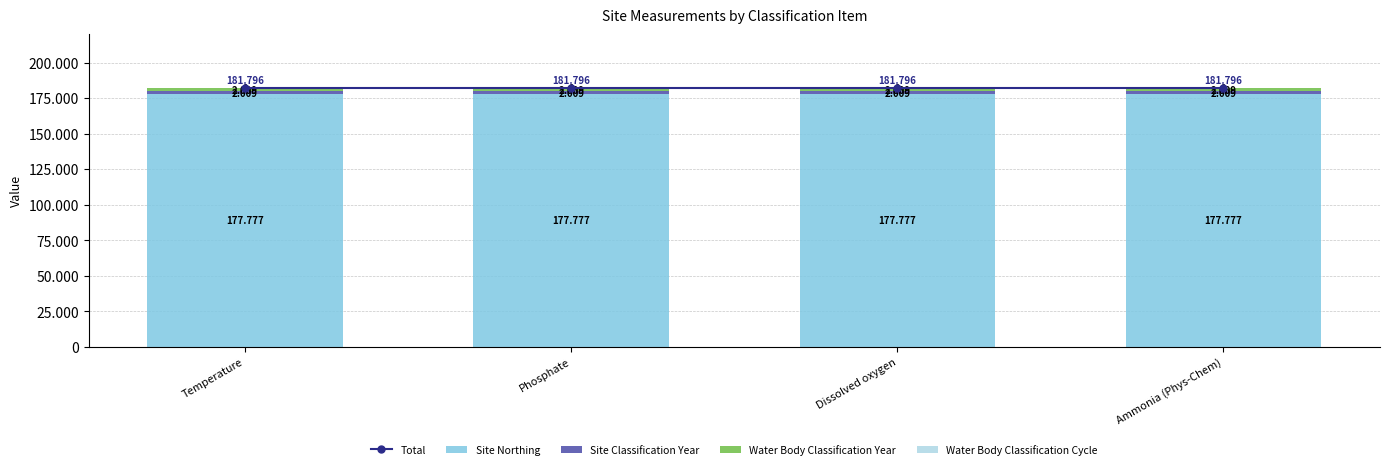

Which label corresponds to the largest value in the chart?

Temperature